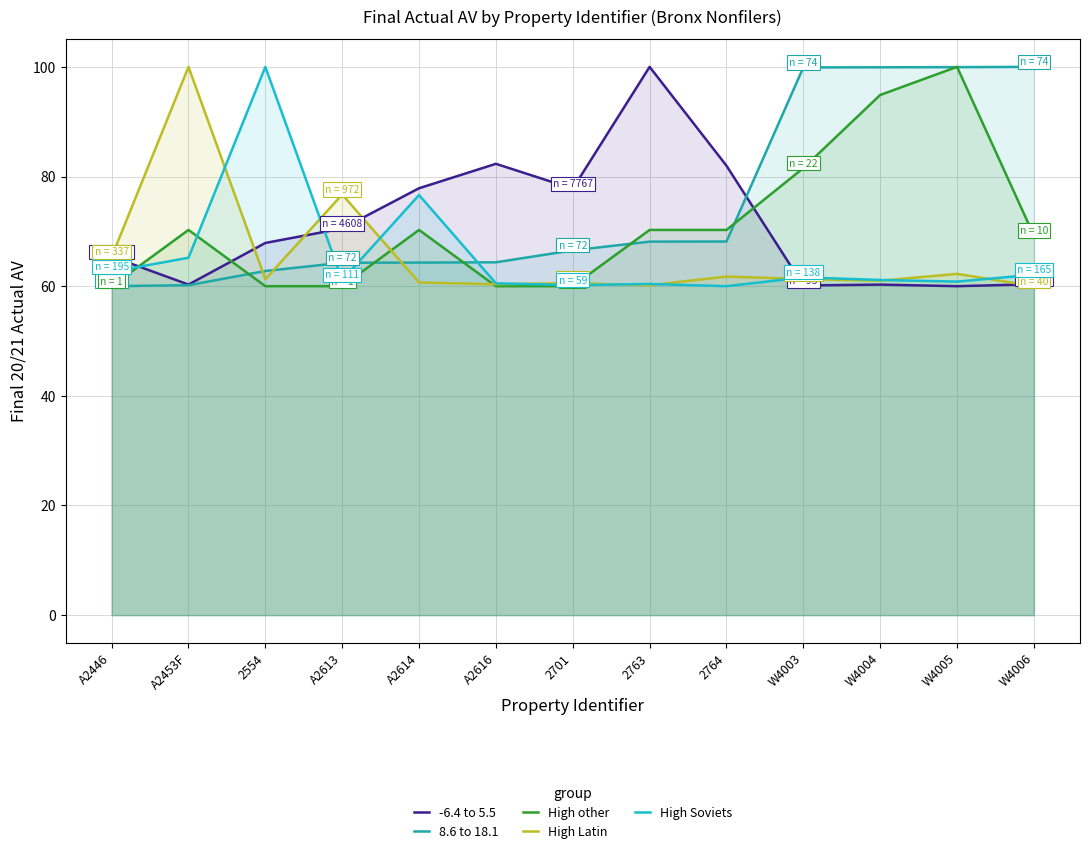

What is the minimum value for High Latin?

60.0